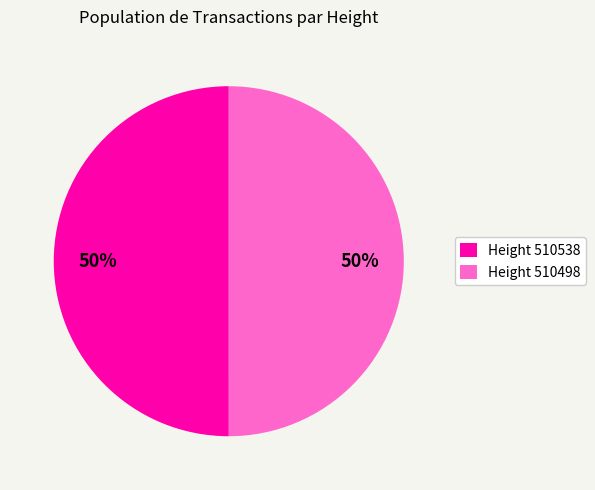

How many slices are in this pie chart?

2